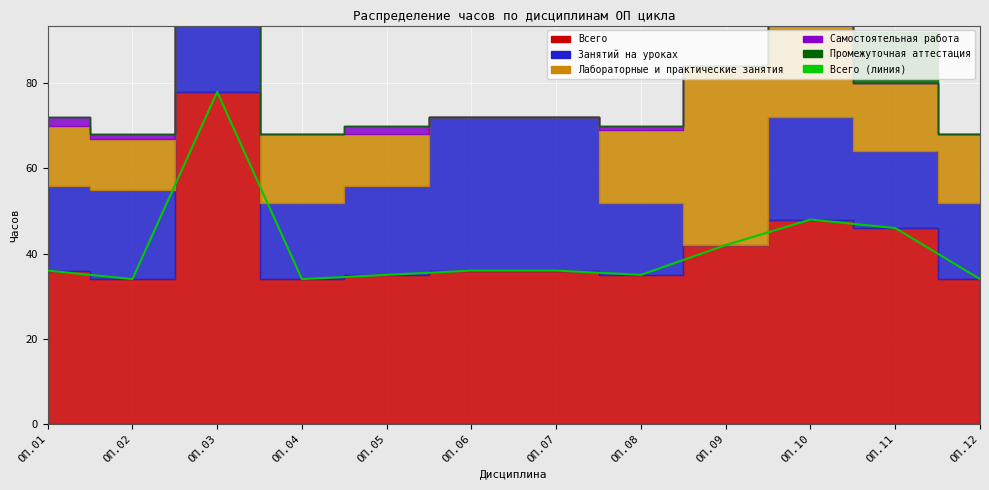

In Всего, how many points are higher than both neighbors (excluding endpoints)?

2